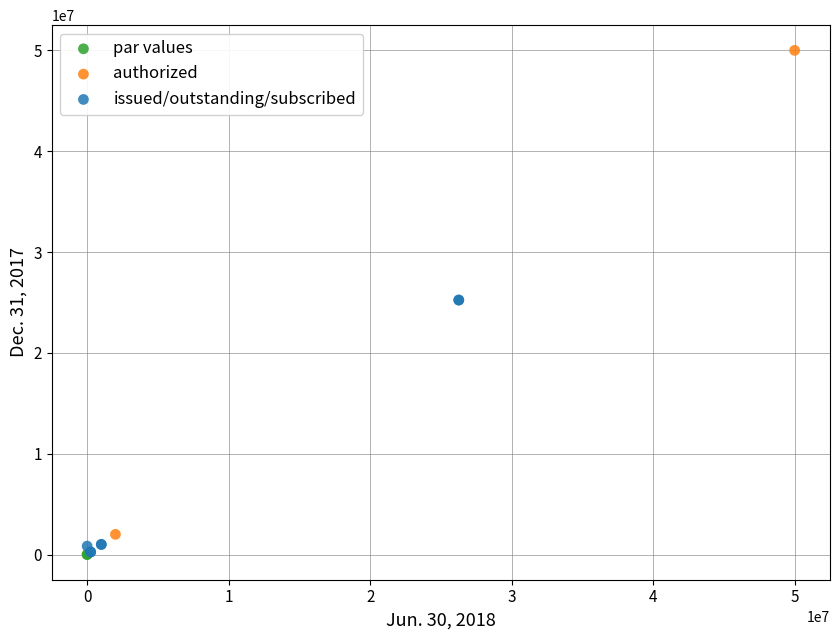

Which series reaches the maximum Y coordinate?

authorized